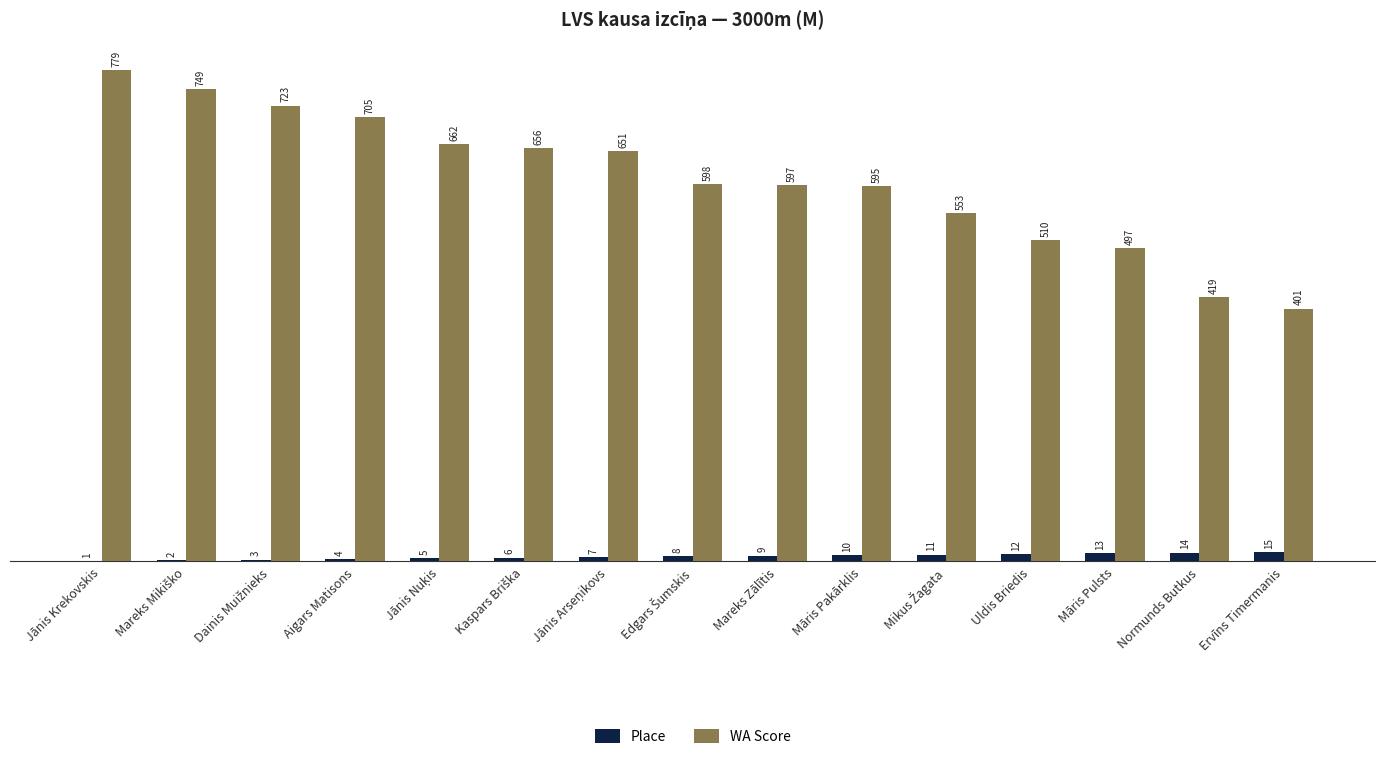

Where is WA Score nearest to the value 590?

Māris Pakārklis